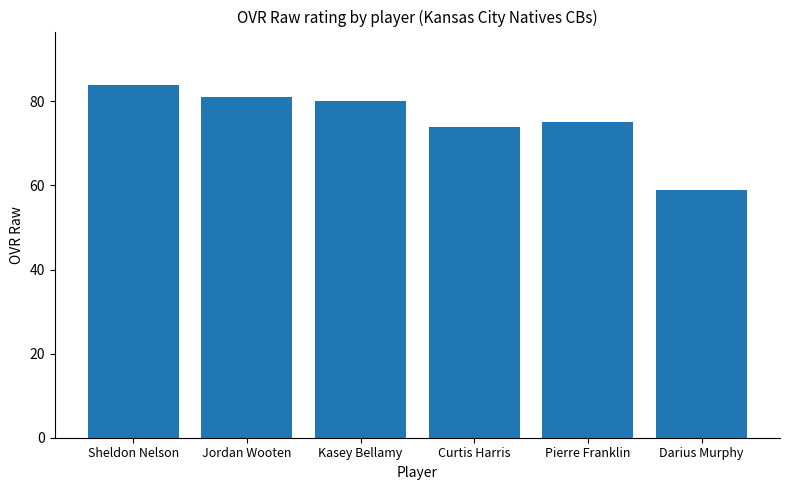

What is the label of the 2nd bar from the right?

Pierre Franklin